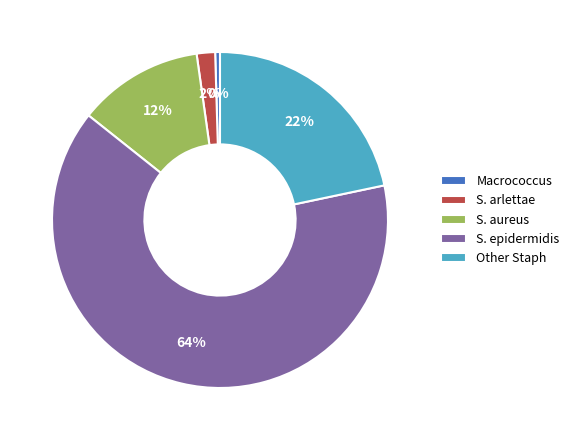

What percentage is the S. epidermidis slice, to the nearest percent?

64%